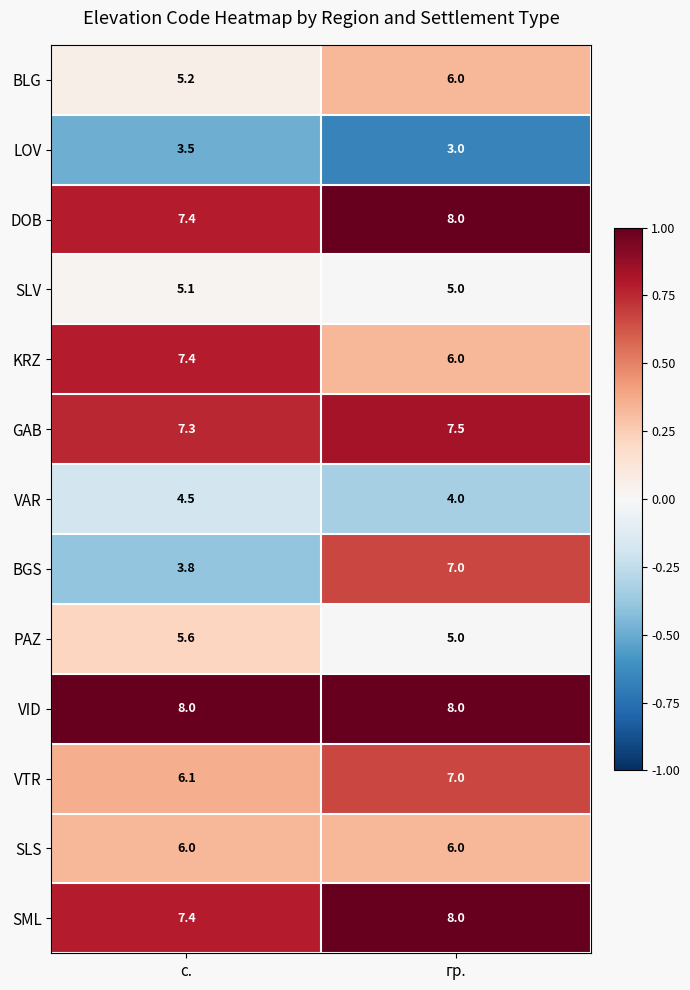

Which series changed the most between с. and гр.?

BGS